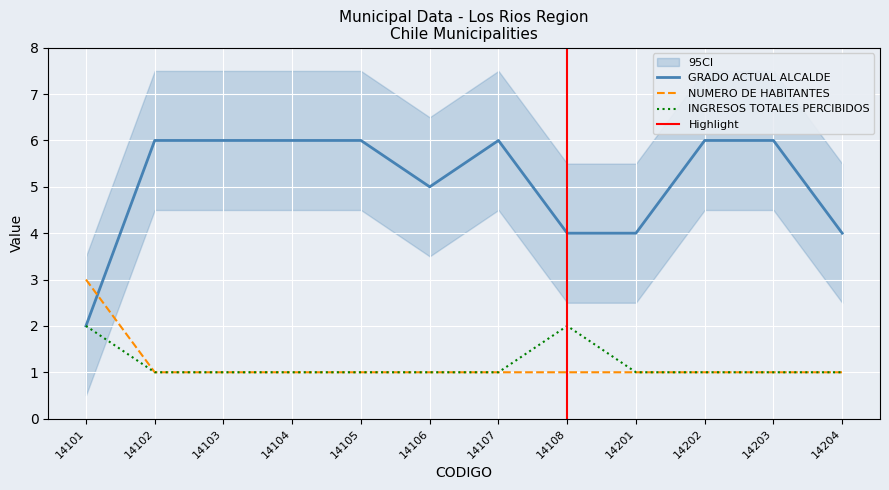

Reading left to right, what are all the values shown in this chart?

GRADO ACTUAL ALCALDE: 2	6	6	6	6	5	6	4	4	6	6	4
NUMERO DE HABITANTES: 3	1	1	1	1	1	1	1	1	1	1	1
INGRESOS TOTALES PERCIBIDOS: 2	1	1	1	1	1	1	2	1	1	1	1